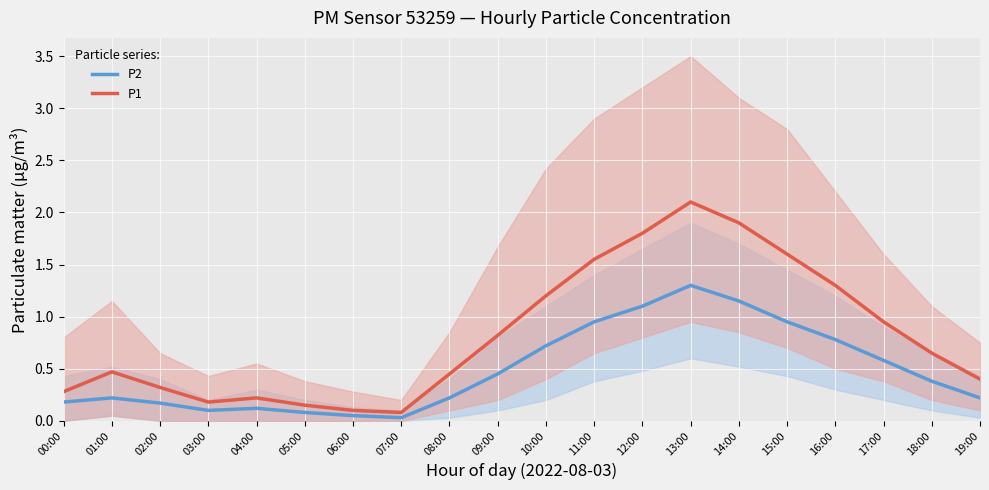

True or false: P2 has more than 2 points higher than both neighbors.

True